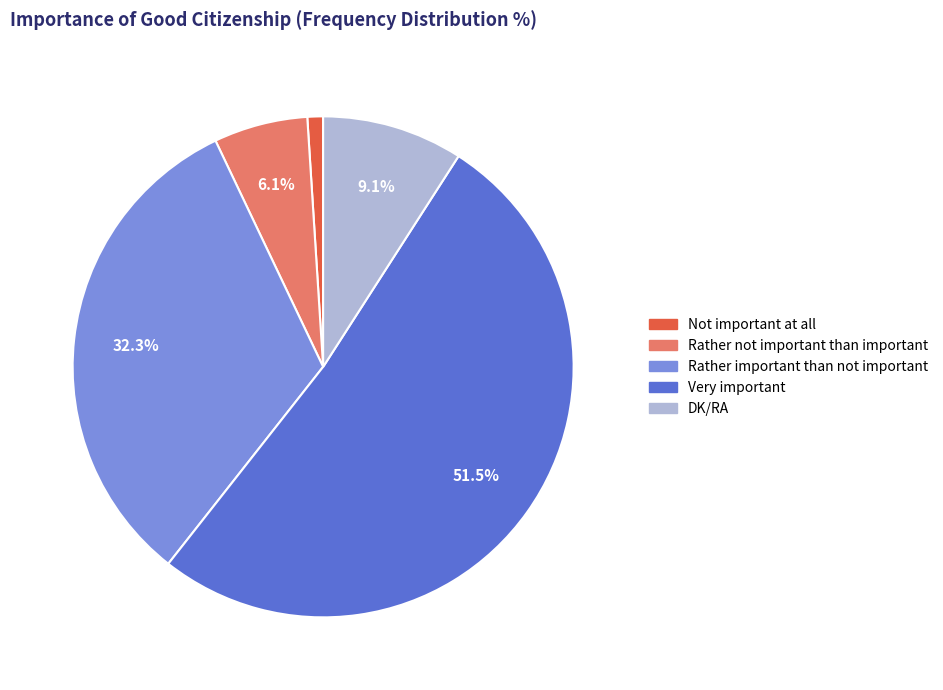

What percentage is the Not important at all slice, to the nearest percent?

1%